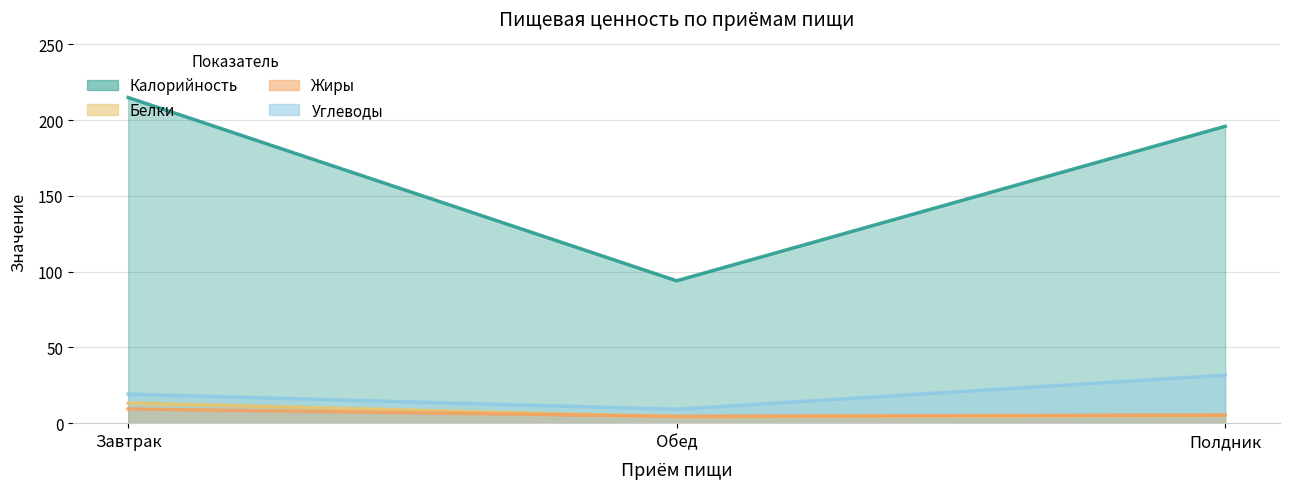

Does the chart display data point markers on the line(s)?

No